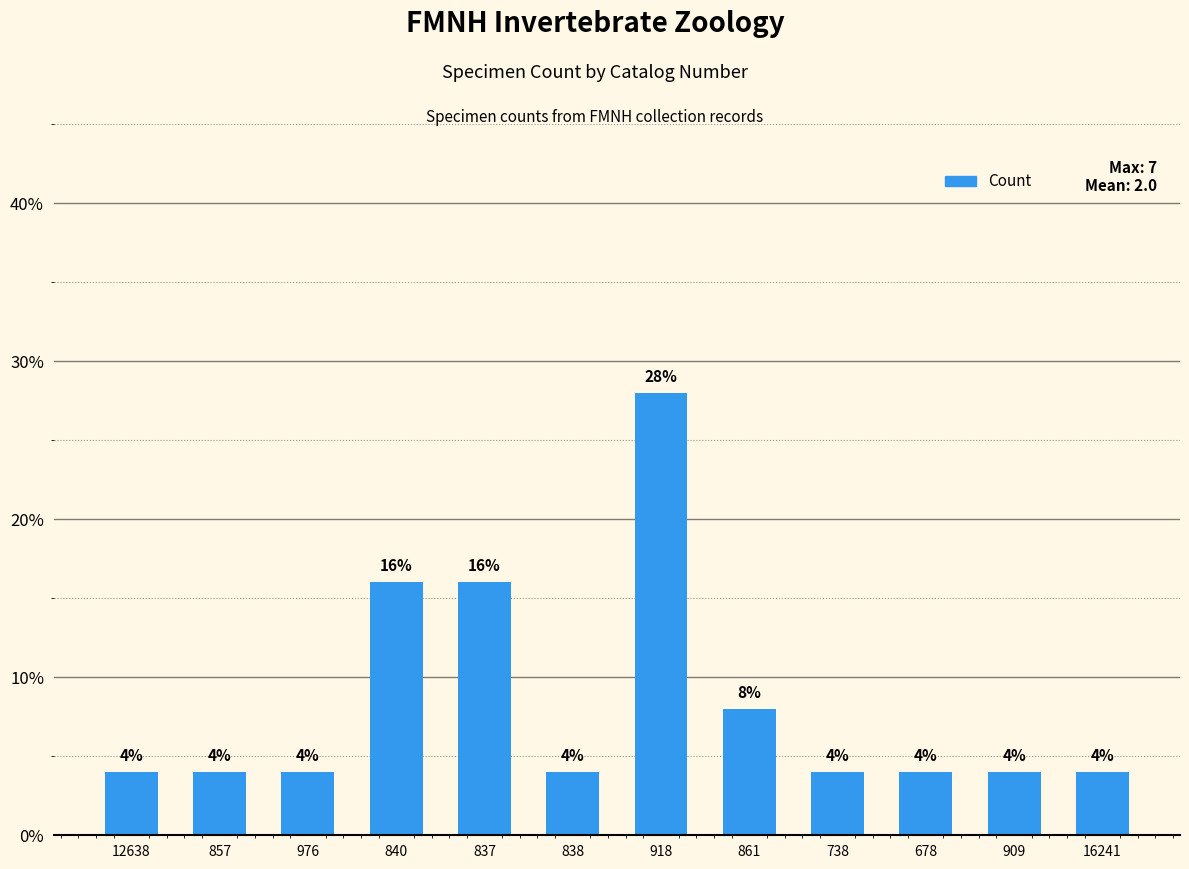

What is the sum of all values?

100.0